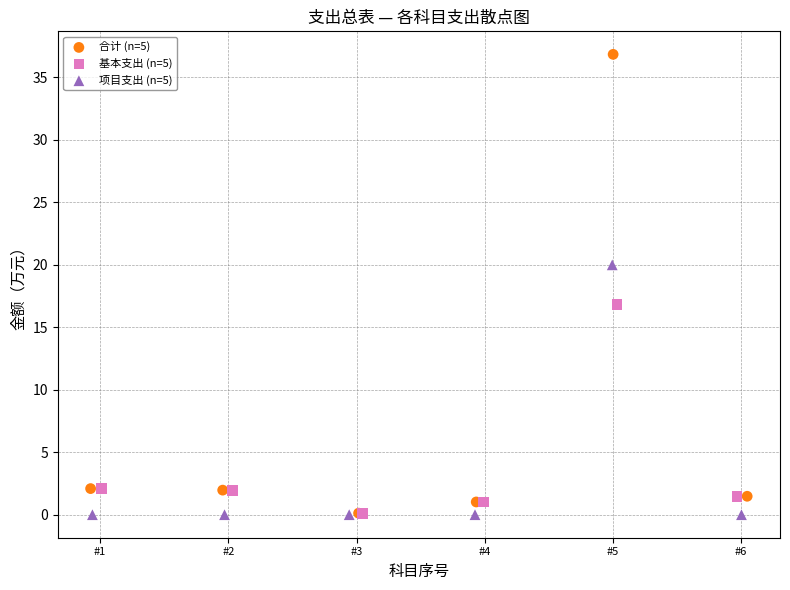

Which series contains the highest Y value?

合计 (n=5)